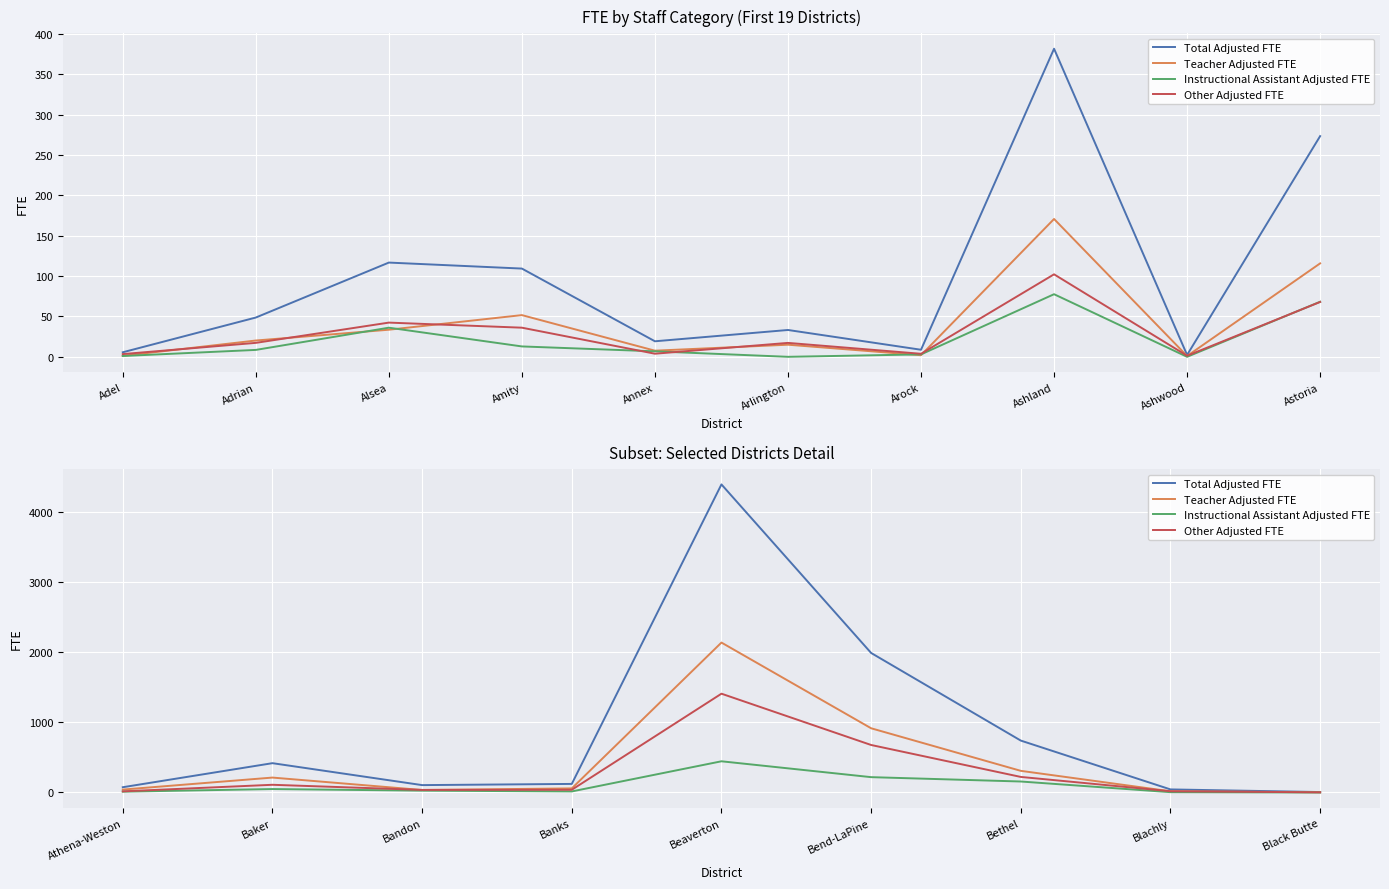

The value of Instructional Assistant Adjusted FTE at Baker is 68.4. True or false?

False